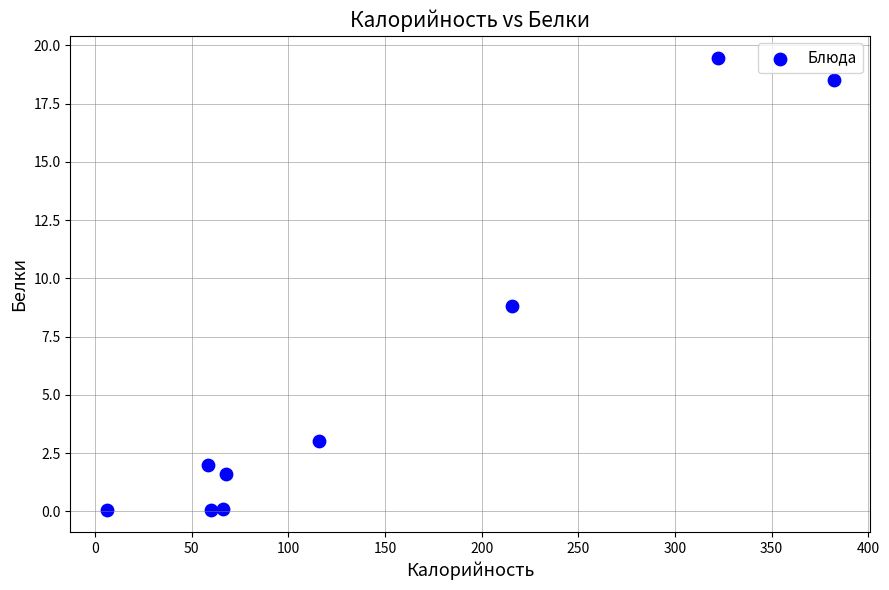

What is the average X value?

143.8